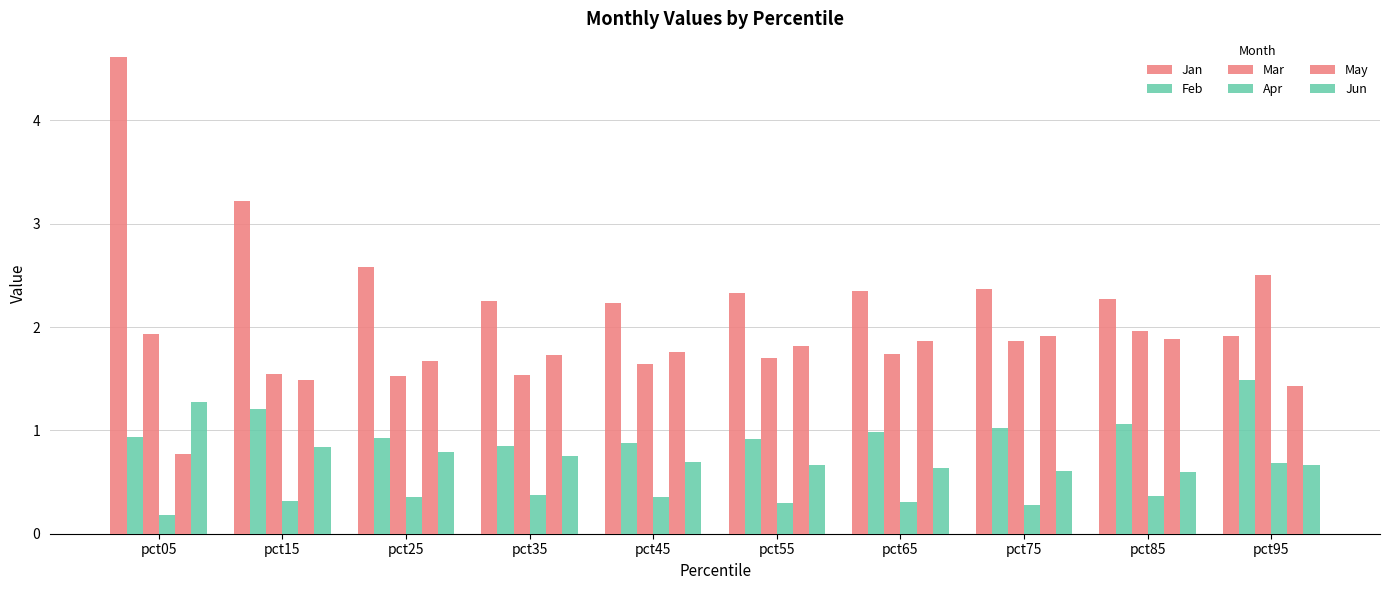

The May series shows 3.0 at pct25. True or false?

False